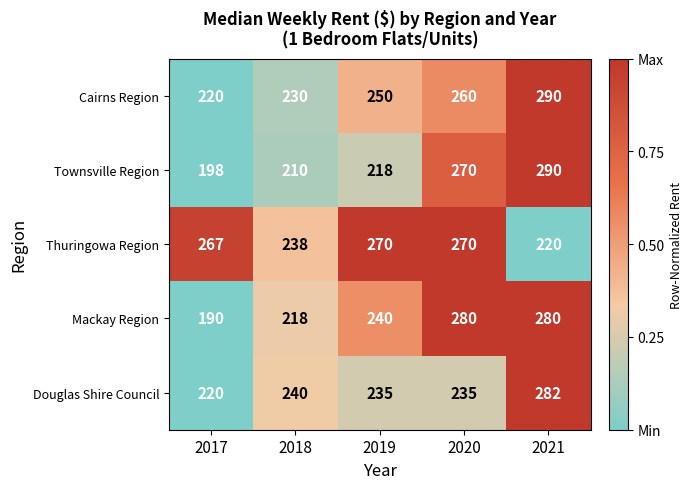

How many data points does each series have?

5